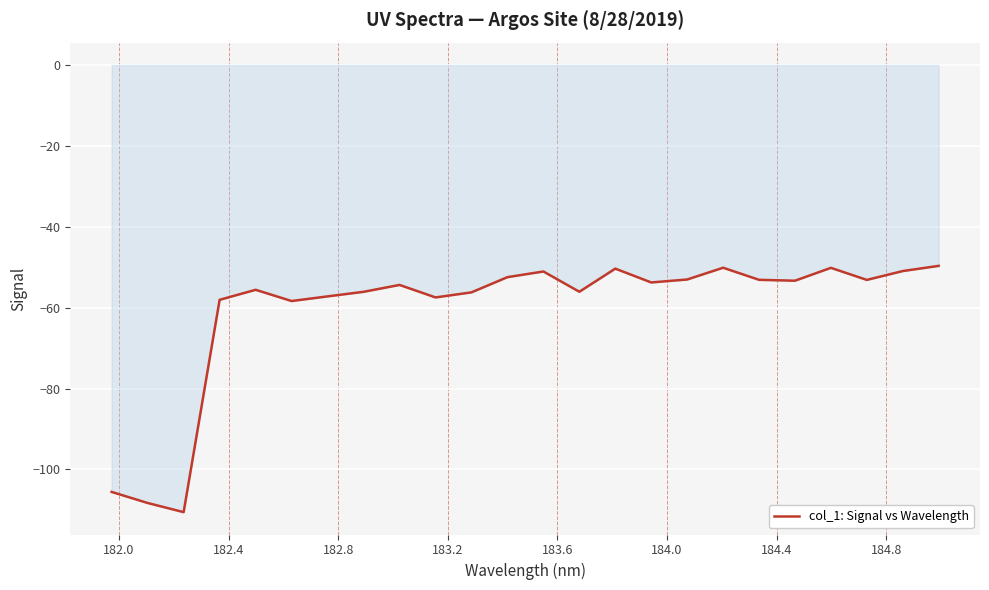

What is the minimum value shown in the chart?

-110.6